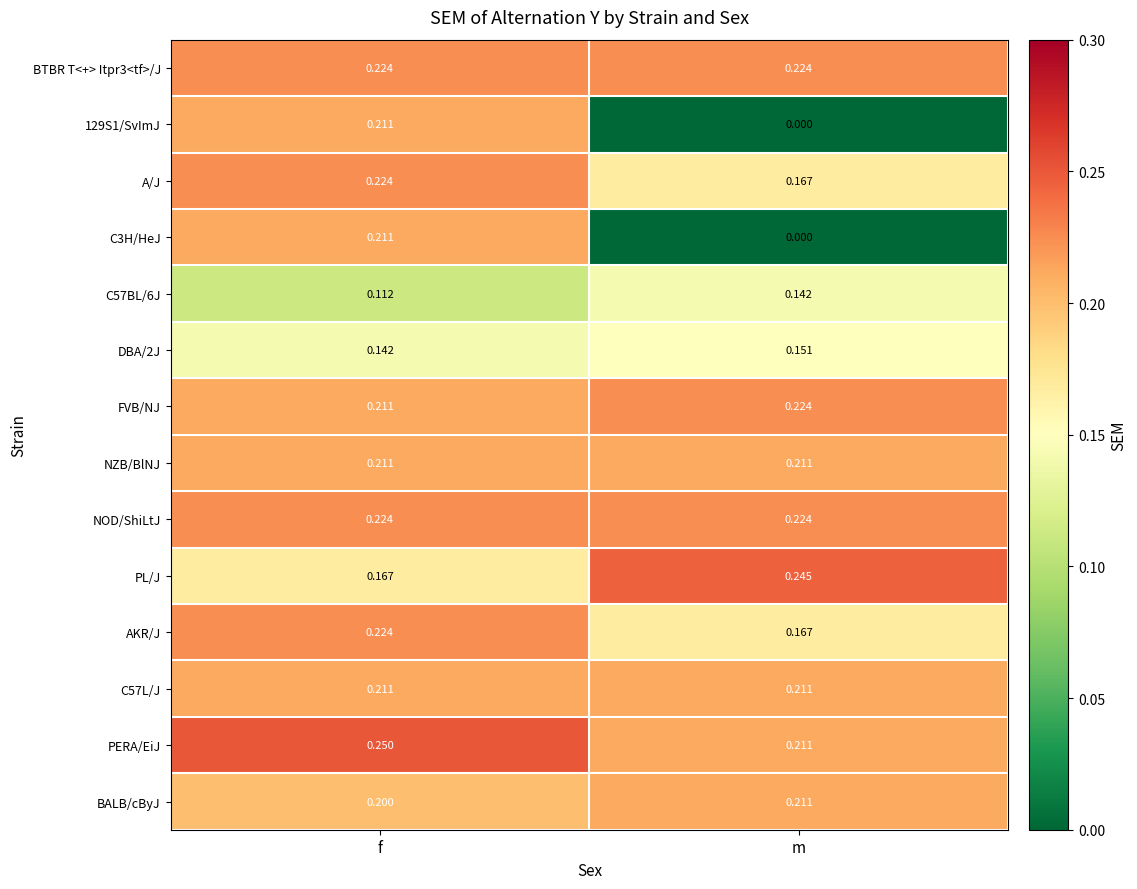

Count the number of categories in the chart.

2